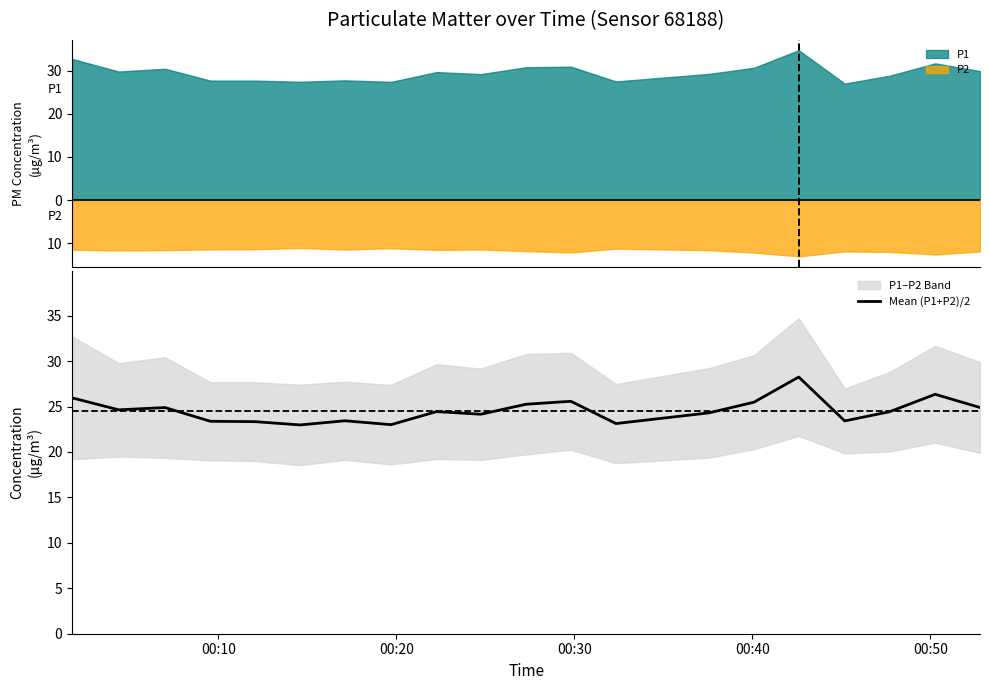

What is the smallest value displayed?

23.0